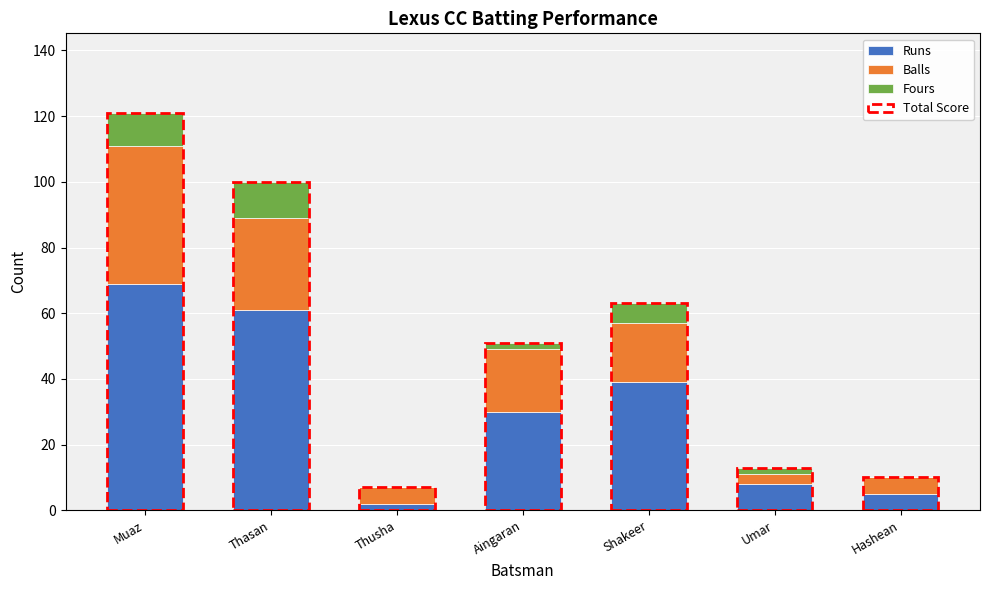

What is the total value across all series at Thasan?

100